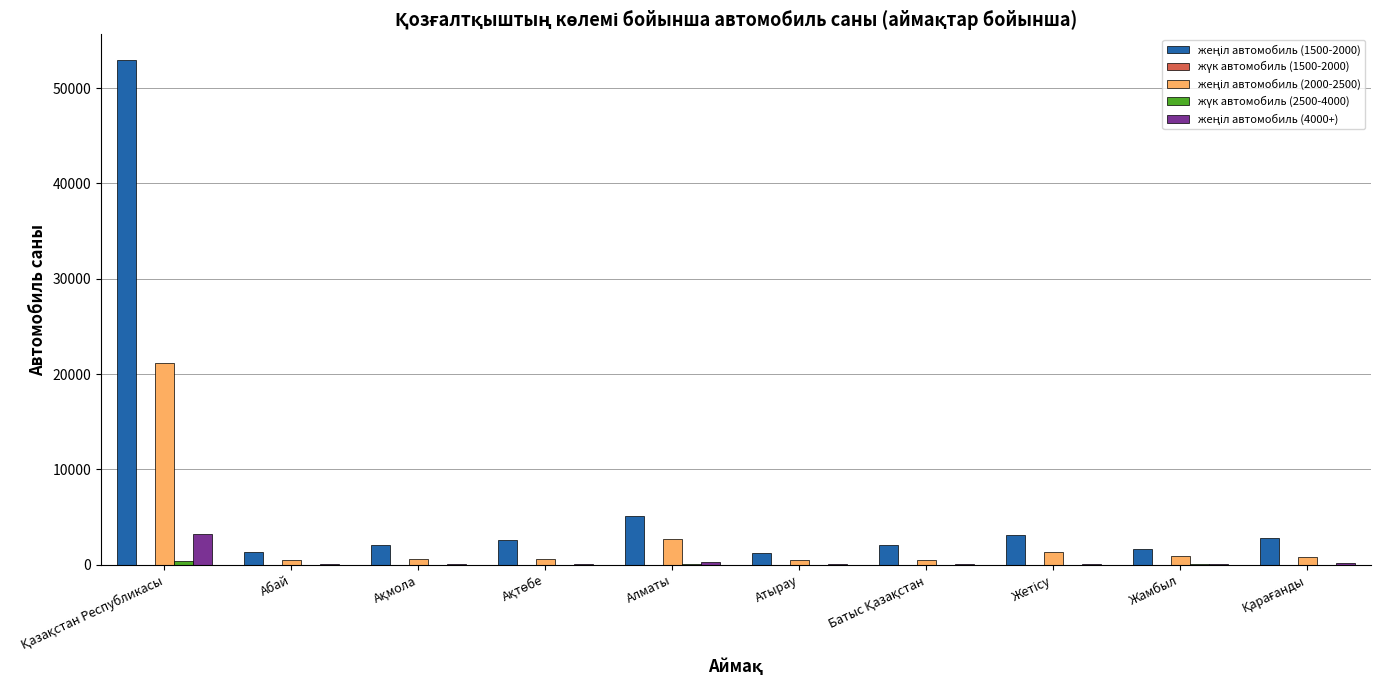

How many groups of bars are there?

10